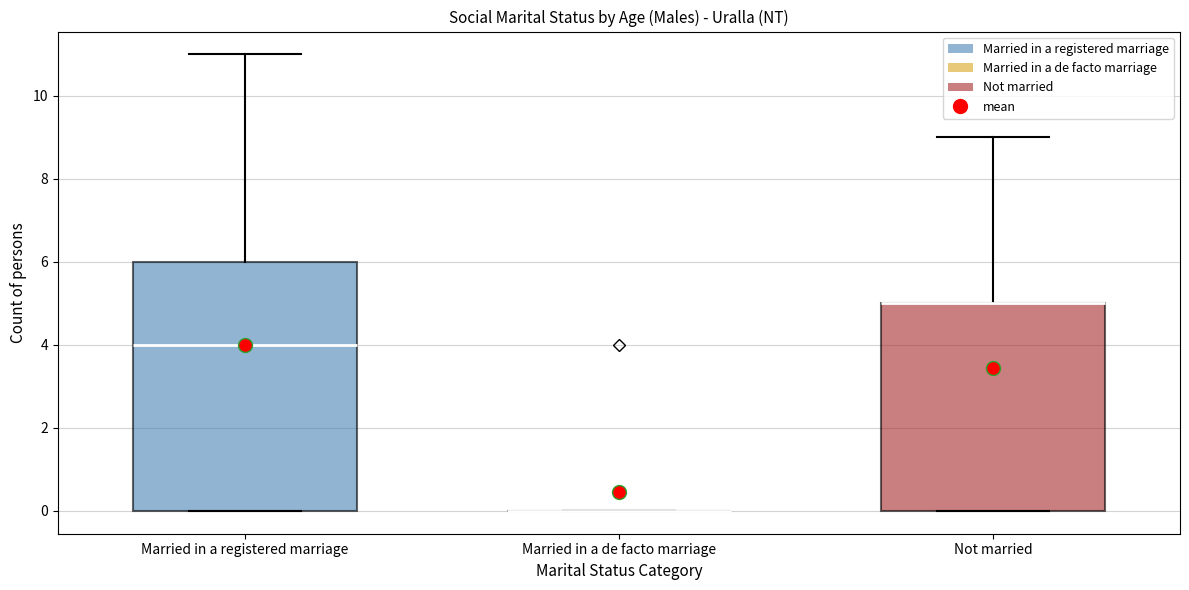

Reading left to right, transcribe this box plot: for each box, give where its median line is, the range the box spans, and where its two whiskers end, as read against the y-axis. The values are not printed on the chart, so give them approximately, as read against the axis.

Married in a registered marriage: median 4, box 0 to 6, whiskers 0 to 11
Married in a de facto marriage: box collapsed to a line at 0, whiskers 0 to 0
Not married: median 5 (drawn on the box's upper edge), box 0 to 5, whiskers 0 to 9